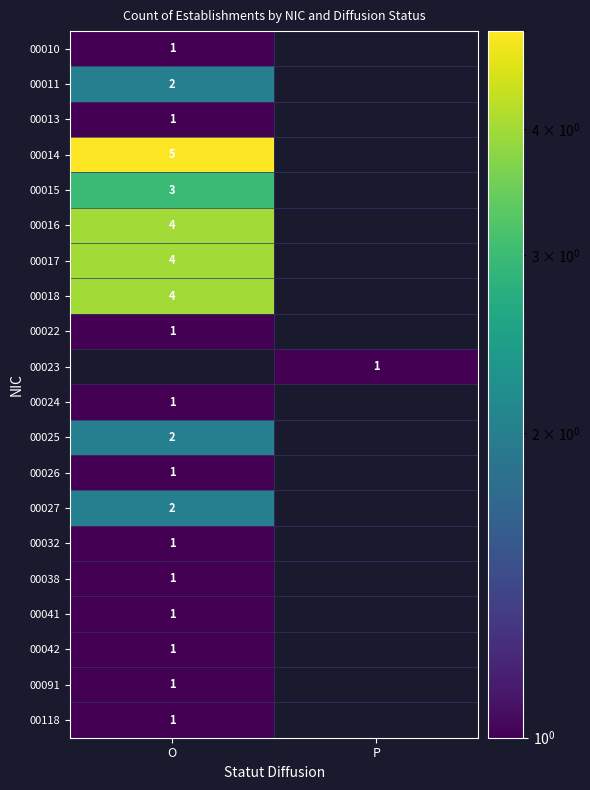

The 00091 series shows 2 at O. True or false?

False